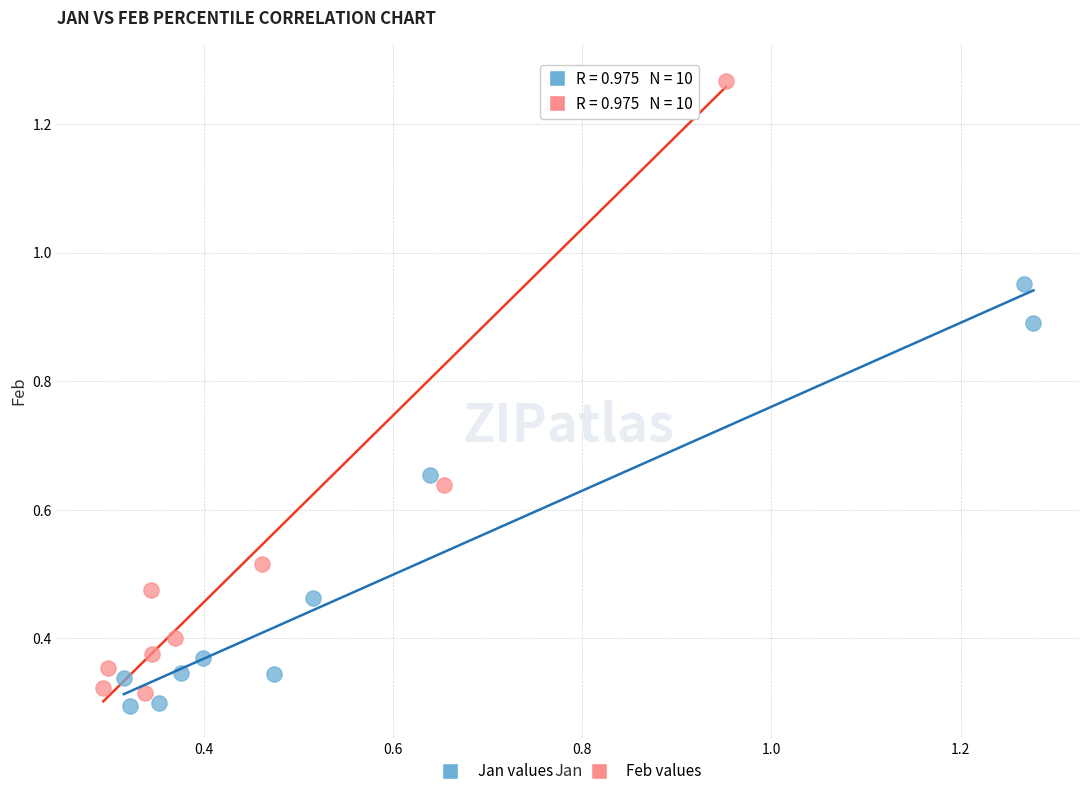

Which series reaches the maximum Y coordinate?

Feb values